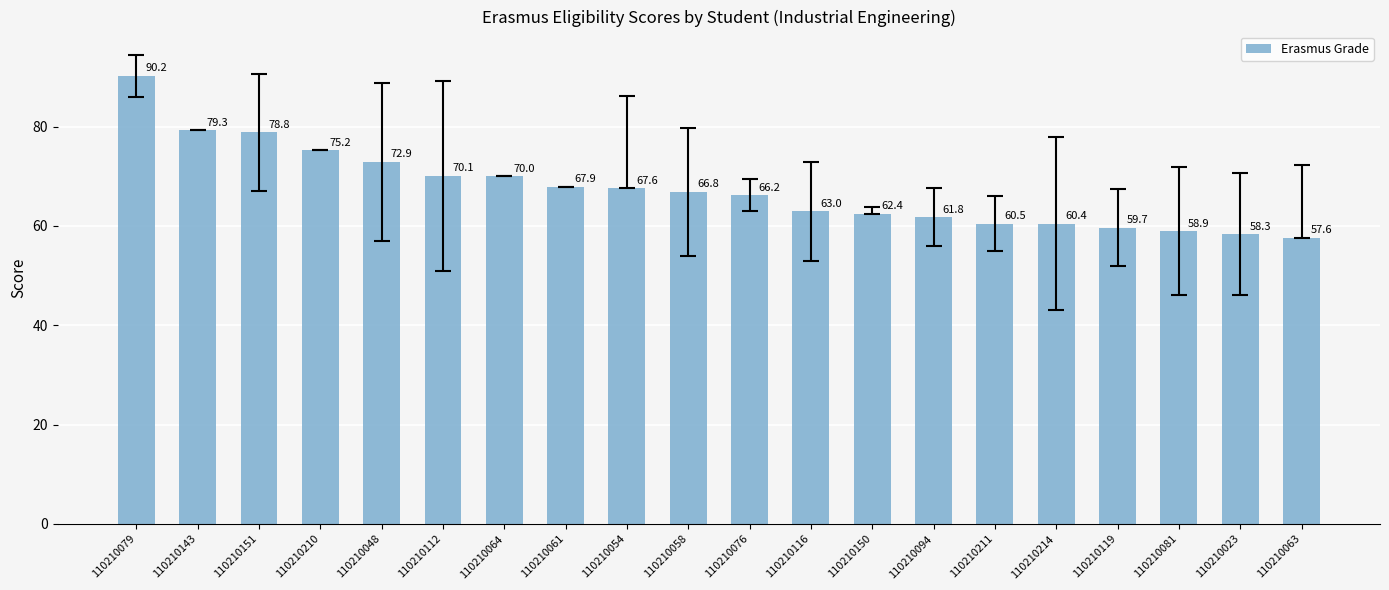

Is it true that the value at 110210112 is 70.1?

True